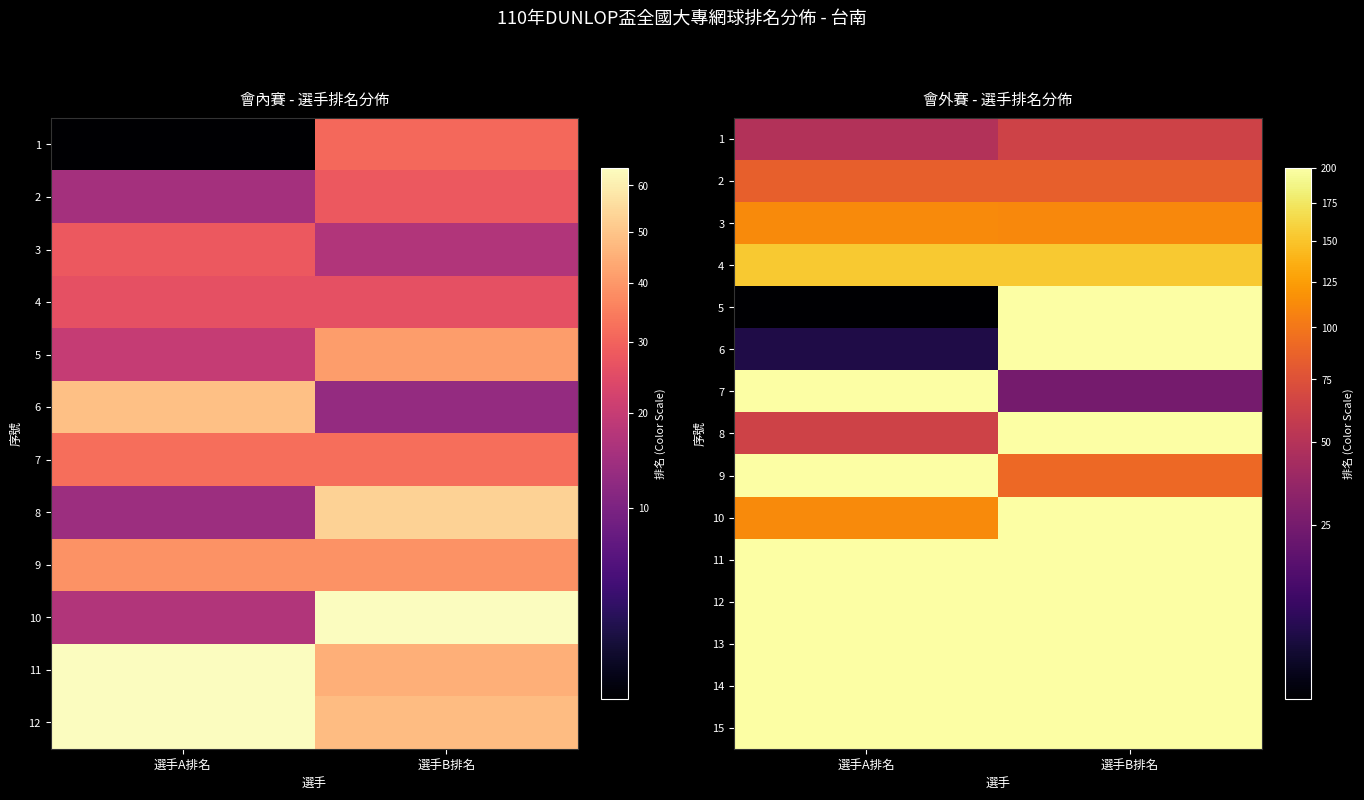

What is the maximum value shown in the chart?

200